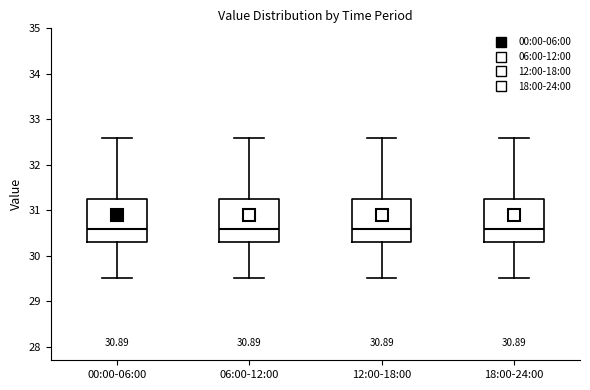

Where does the upper whisker of the box for 00:00-06:00 end on the y-axis? The values are not printed on the chart, so give them approximately, as read against the axis.

32.6